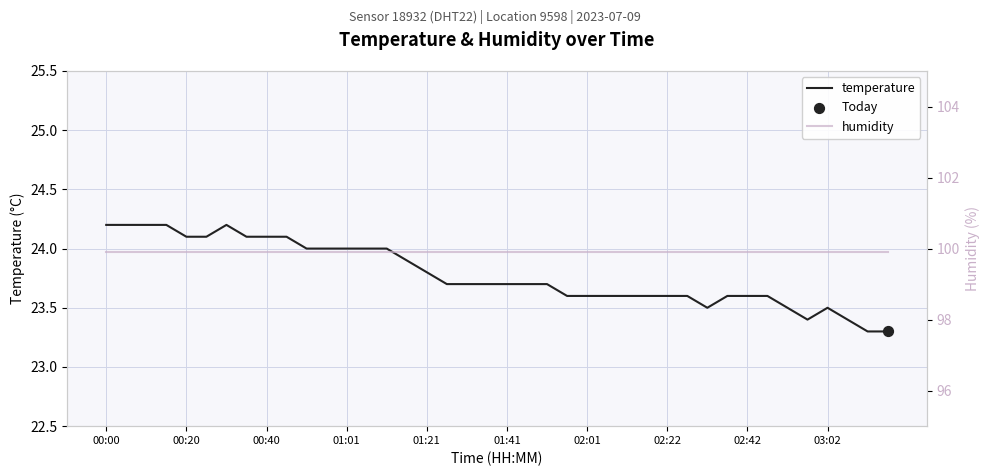

Which series reaches the minimum Y coordinate?

temperature